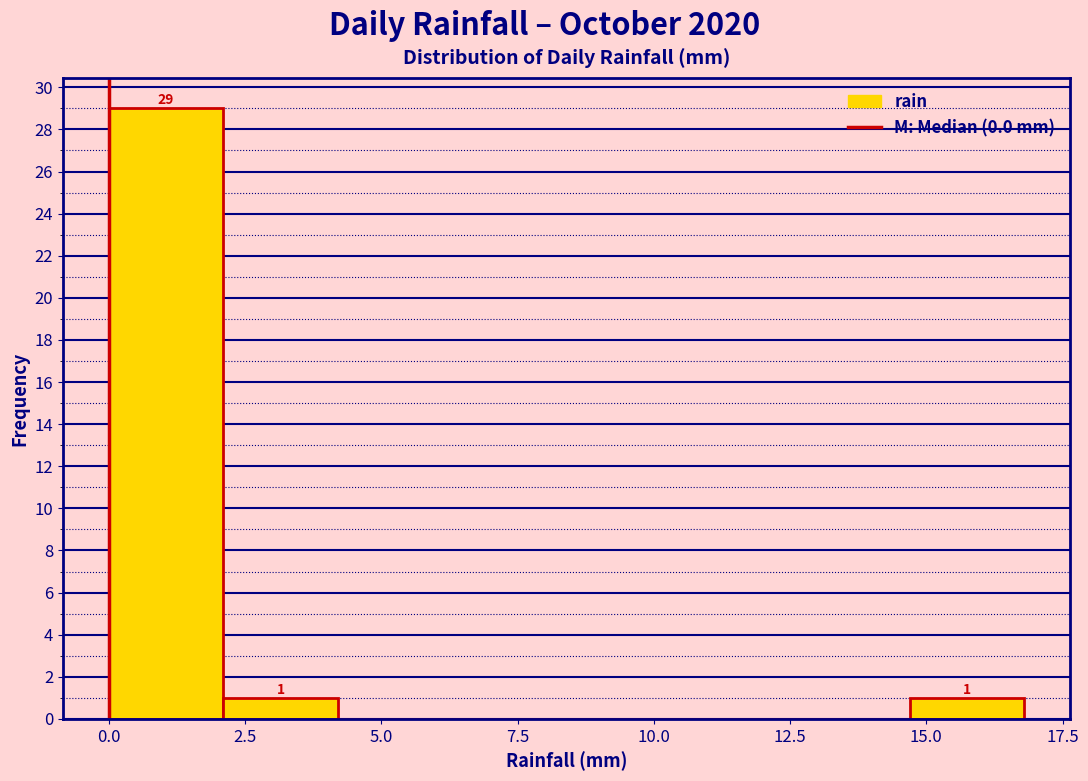

Which range on the x-axis has the tallest bar?

0.0 to 2.1